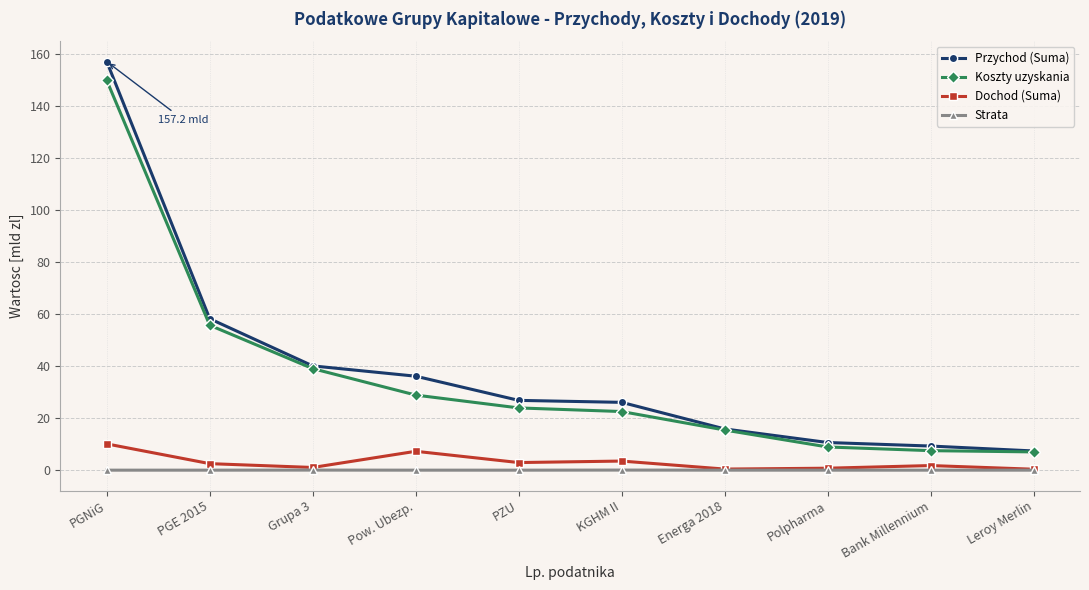

True or false: Przychod (Suma) and Dochod (Suma) intersect in this chart.

False